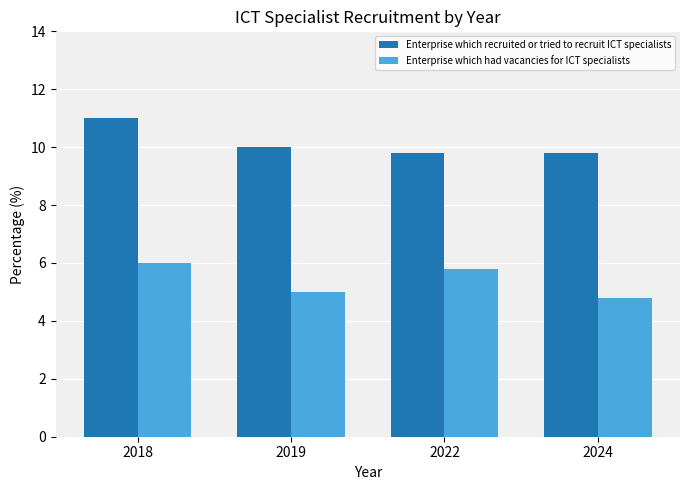

Reading left to right, list all the values displayed in this chart.

Enterprise which recruited or tried to recruit ICT specialists: 11.0	10.0	9.8	9.8
Enterprise which had vacancies for ICT specialists: 6.0	5.0	5.8	4.8